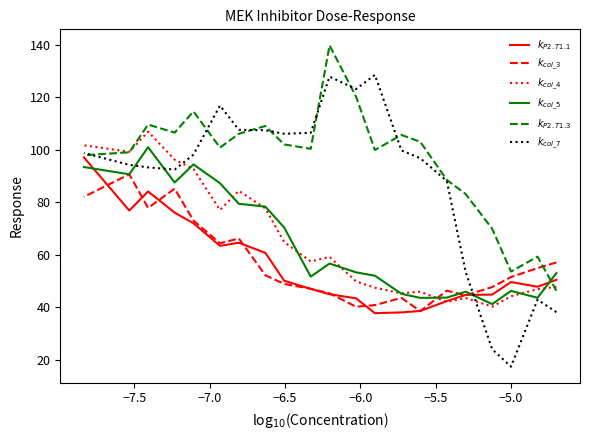

What is the greatest value displayed?

139.8